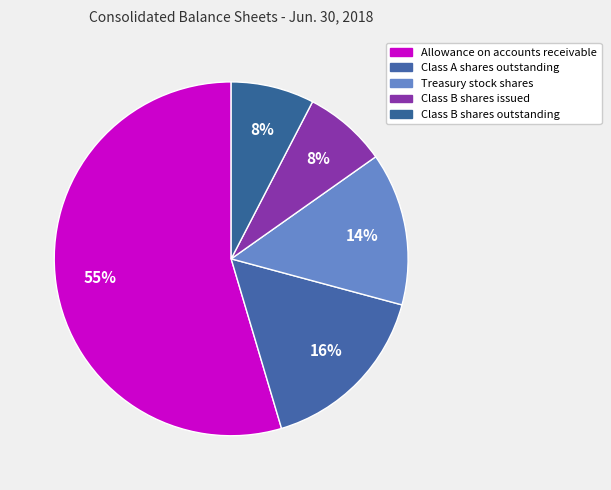

Which has a higher value, Allowance on accounts receivable or Class B shares outstanding?

Allowance on accounts receivable